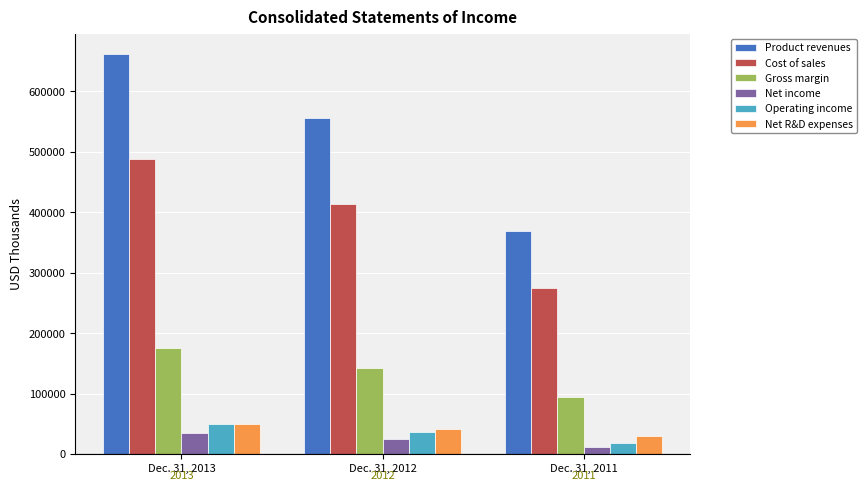

Where does the Net R&D expenses series first go above 40950?

Dec. 31, 2013